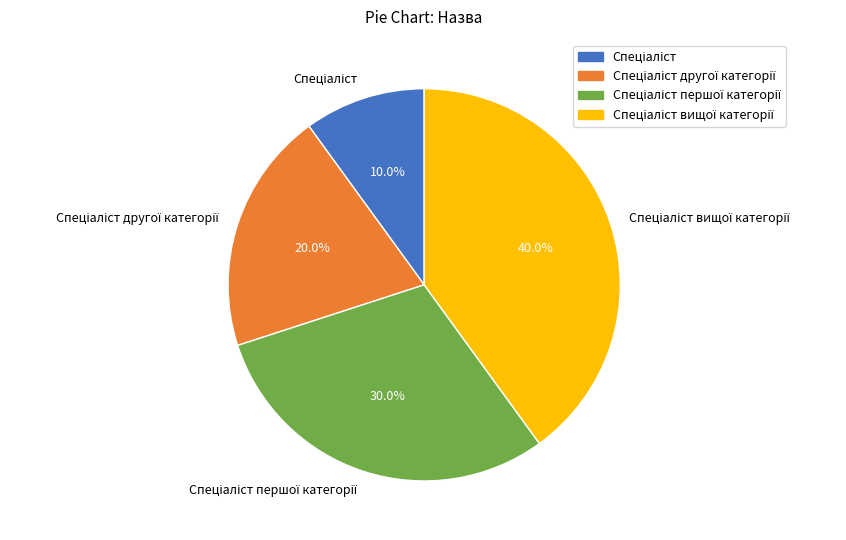

Is there a majority slice in this chart?

No